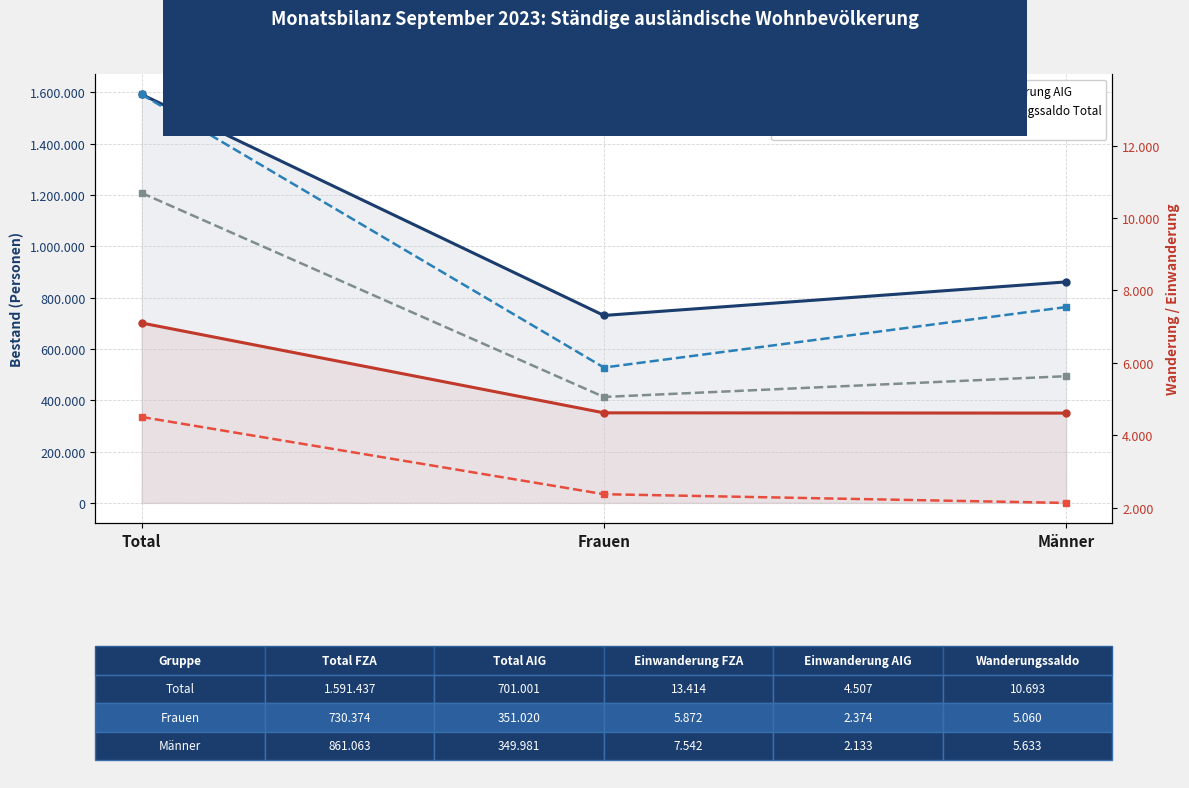

The value of Total FZA at Total is 780353. True or false?

False